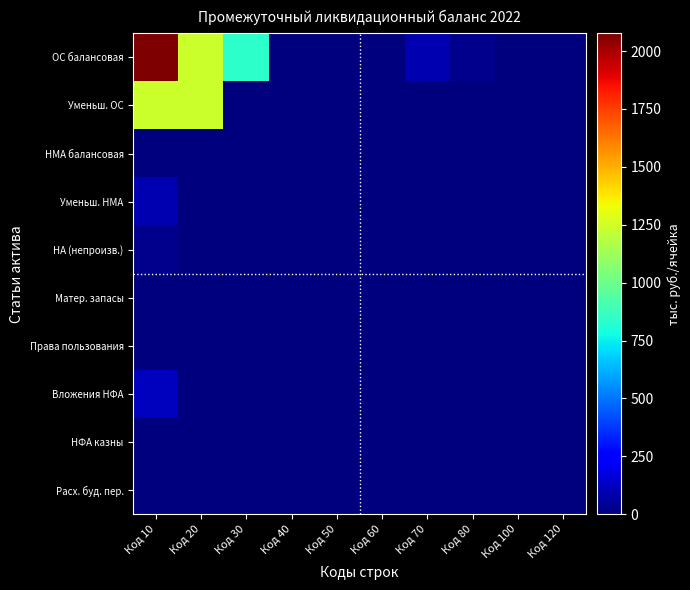

Which category has the lowest value across all series?

Код 40